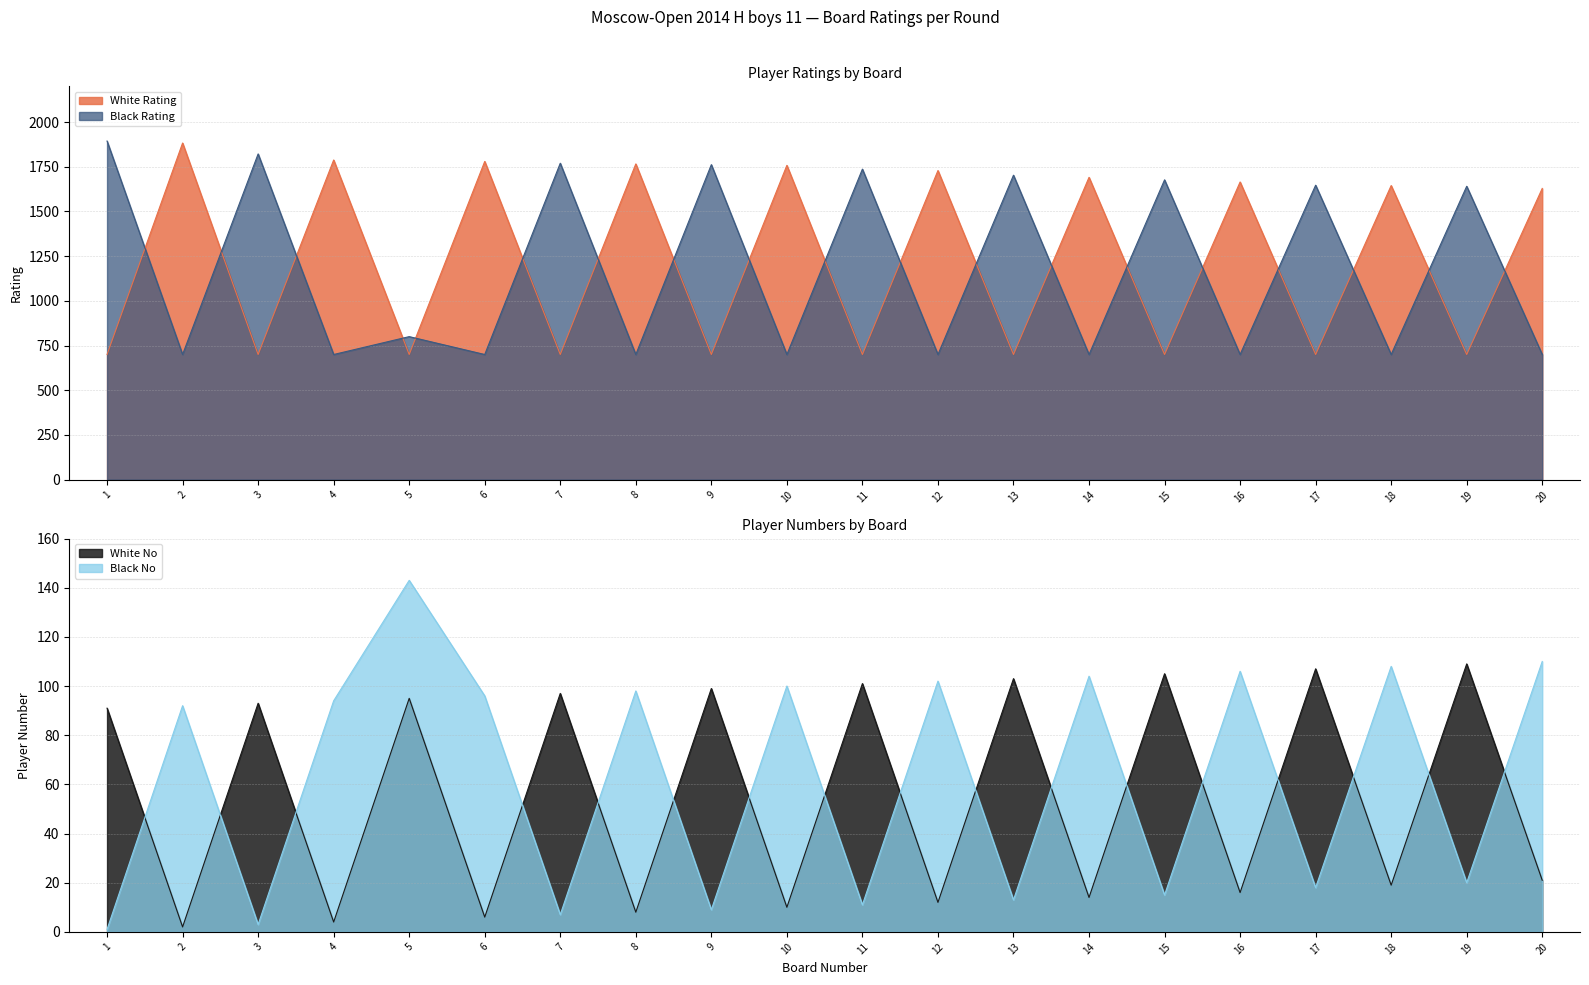

Is the value of White No at 2 greater than the value of Black No at 11?

No